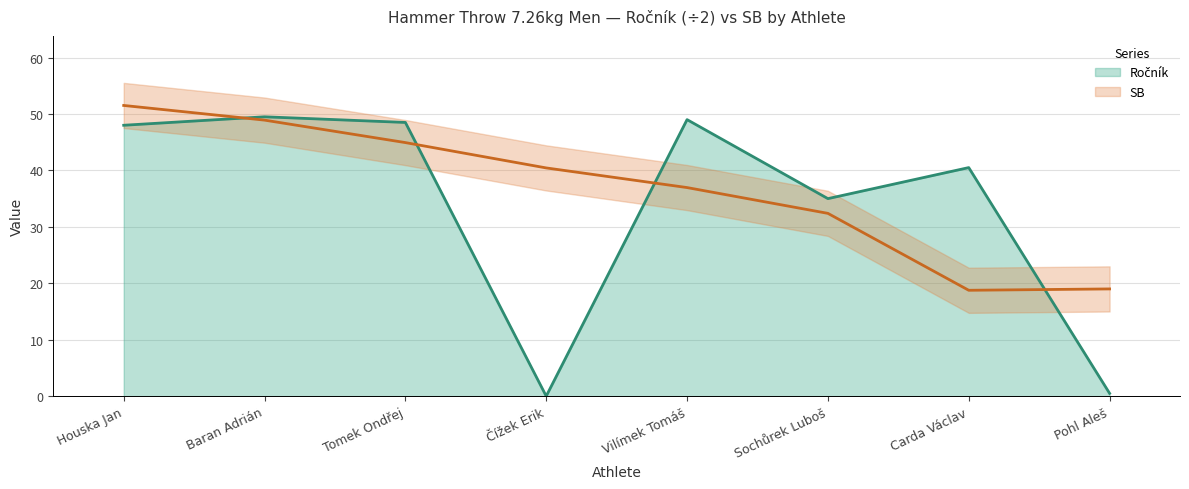

At Čížek Erik, list the series in order from smallest to largest.

Ročník, SB